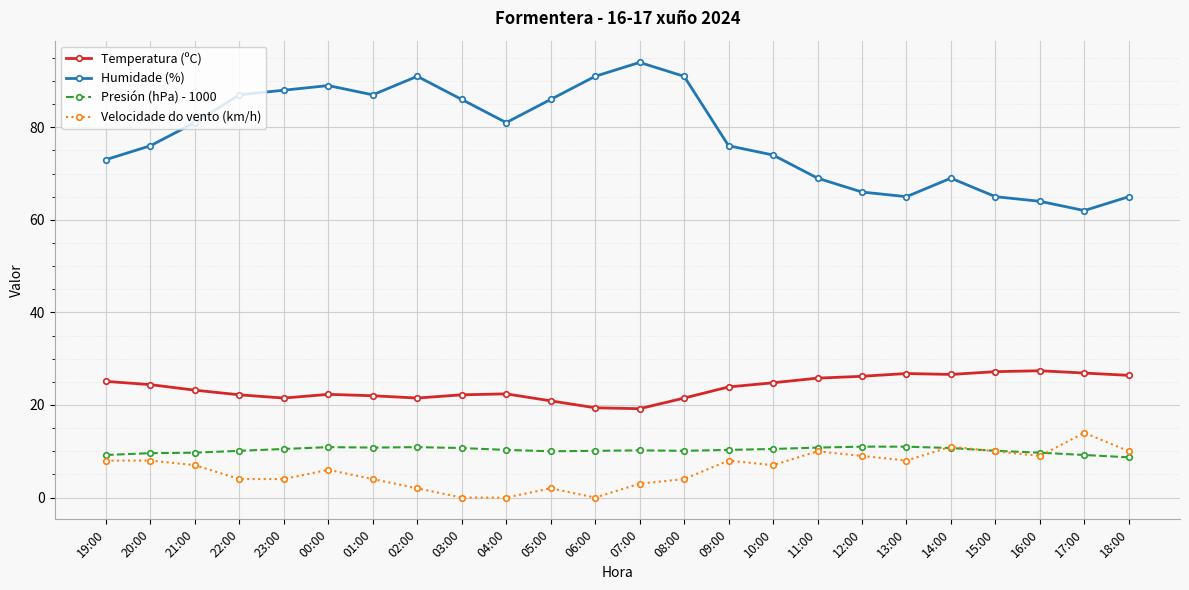

Which series has the largest total across all categories?

Humidade (%)